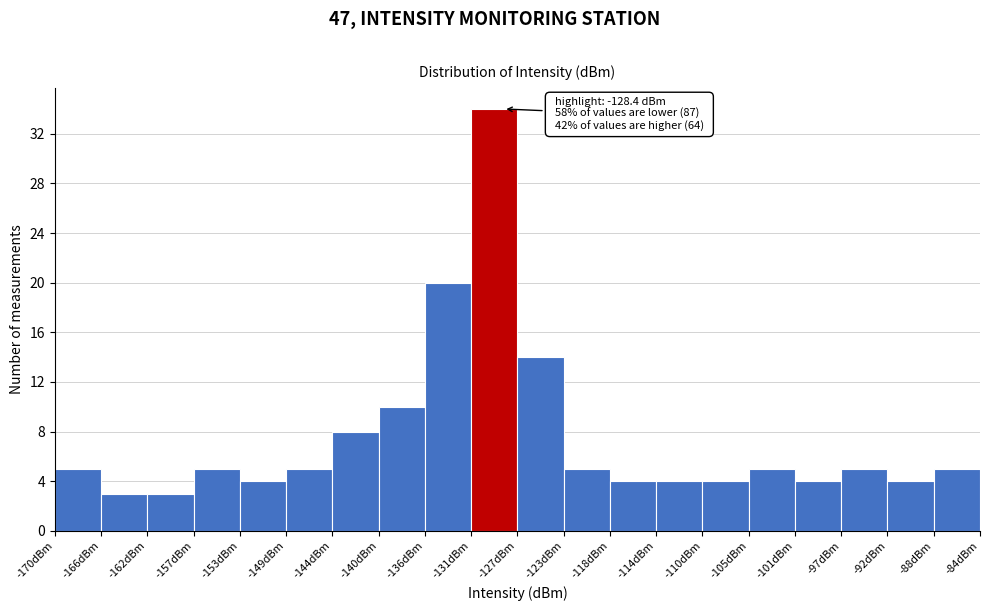

Which range on the x-axis has the tallest bar?

-131.5 to -127.0